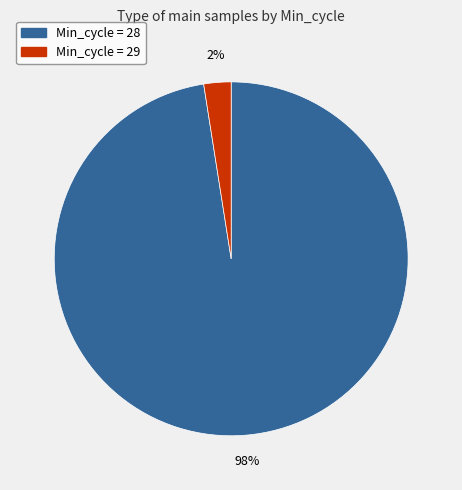

Is there a majority slice in this chart?

Yes